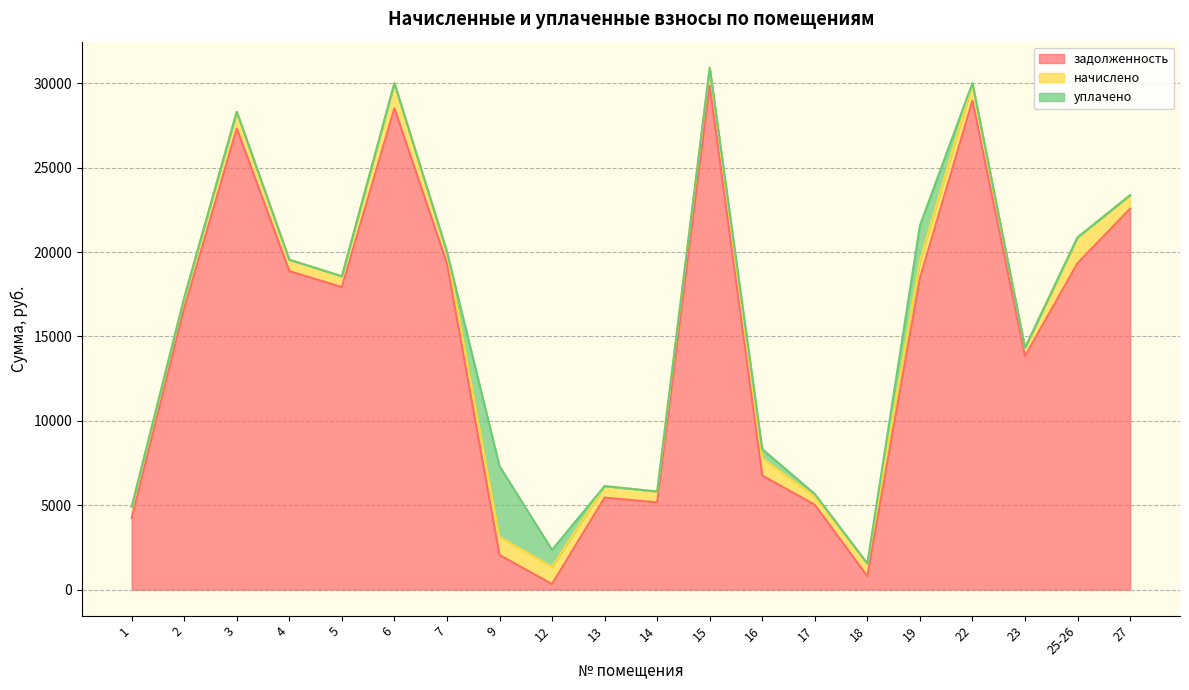

Where is начислено nearest to the value 1010?

12